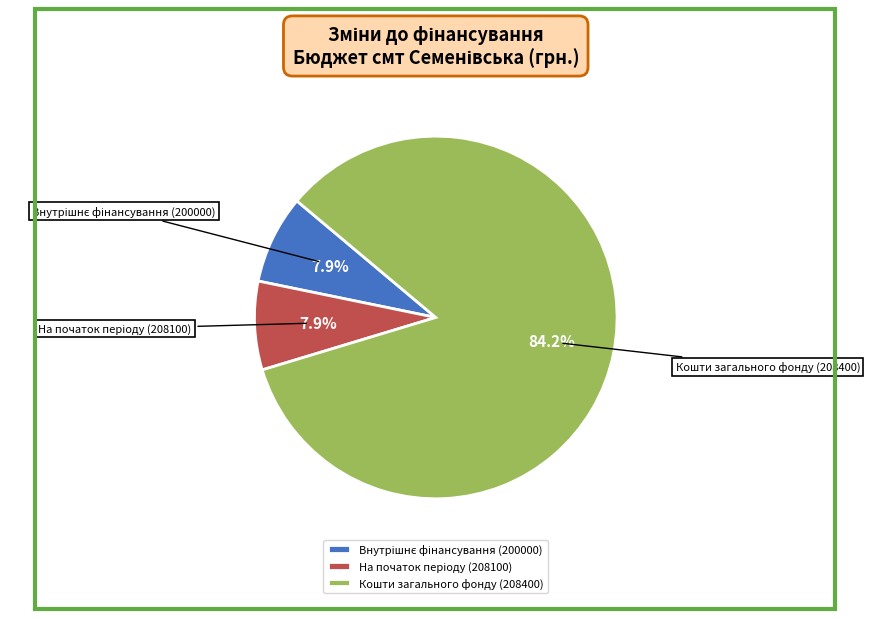

Count the number of slices in the pie.

3